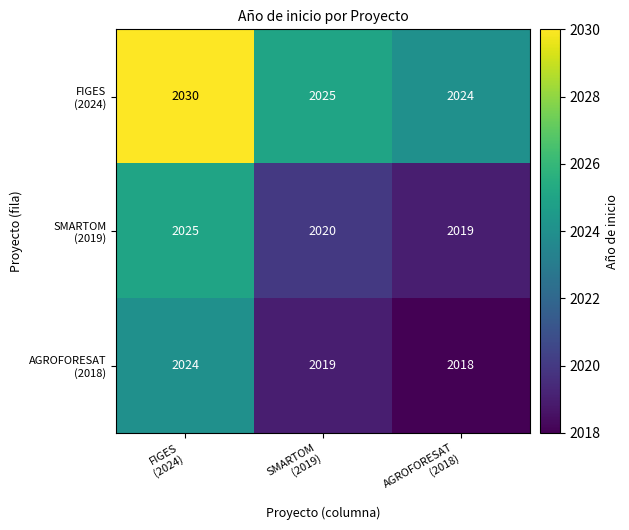

What is the greatest value displayed?

2030